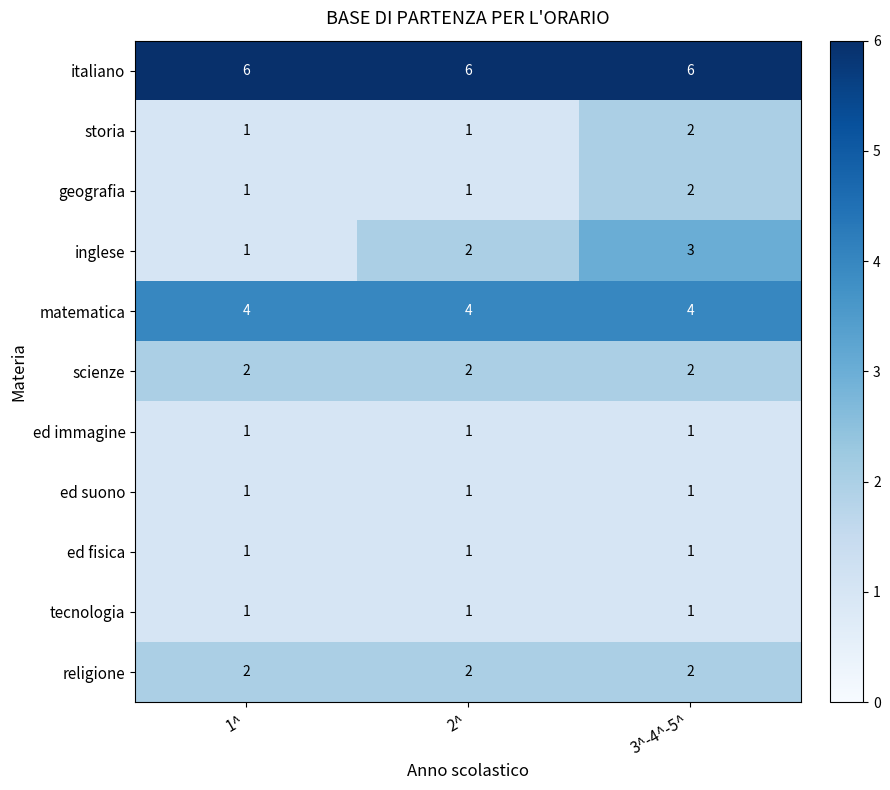

List the labels in order of inglese value, largest first.

3^-4^-5^, 2^, 1^